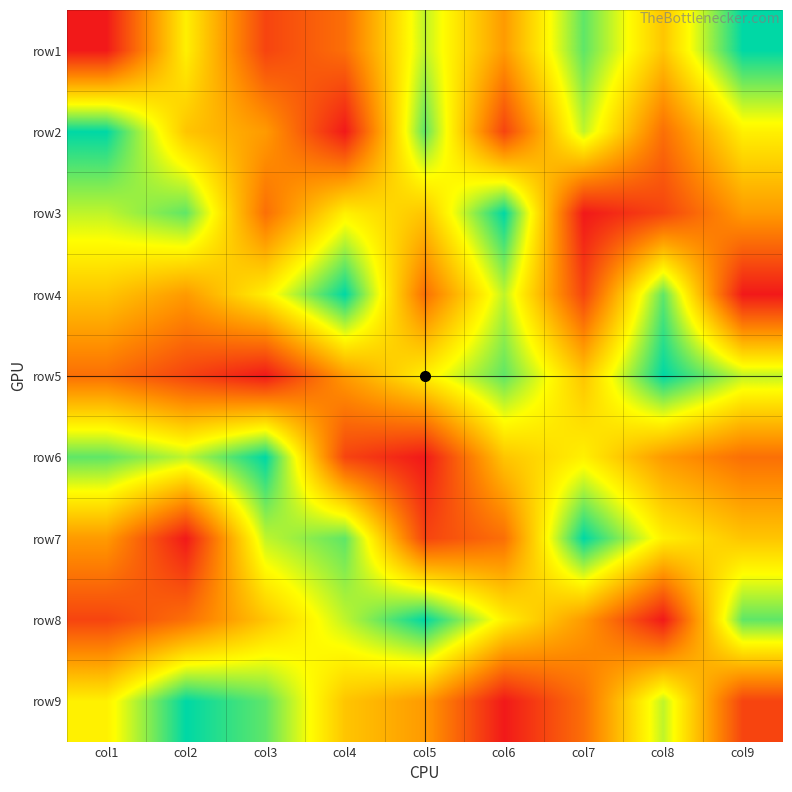

Reading right to left, list all the values displayed in this chart.

row1: col9=9	col8=5	col7=8	col6=4	col5=7	col4=3	col3=2	col2=6	col1=1
row2: col9=6	col8=3	col7=7	col6=2	col5=8	col4=1	col3=4	col2=5	col1=9
row3: col9=4	col8=2	col7=1	col6=9	col5=5	col4=6	col3=3	col2=8	col1=7
row4: col9=1	col8=8	col7=2	col6=7	col5=3	col4=9	col3=6	col2=4	col1=5
row5: col9=7	col8=9	col7=5	col6=8	col5=6	col4=4	col3=1	col2=2	col1=3
row6: col9=3	col8=4	col7=6	col6=5	col5=1	col4=2	col3=9	col2=7	col1=8
row7: col9=5	col8=6	col7=9	col6=3	col5=2	col4=8	col3=7	col2=1	col1=4
row8: col9=8	col8=1	col7=4	col6=6	col5=9	col4=7	col3=5	col2=3	col1=2
row9: col9=2	col8=7	col7=3	col6=1	col5=4	col4=5	col3=8	col2=9	col1=6